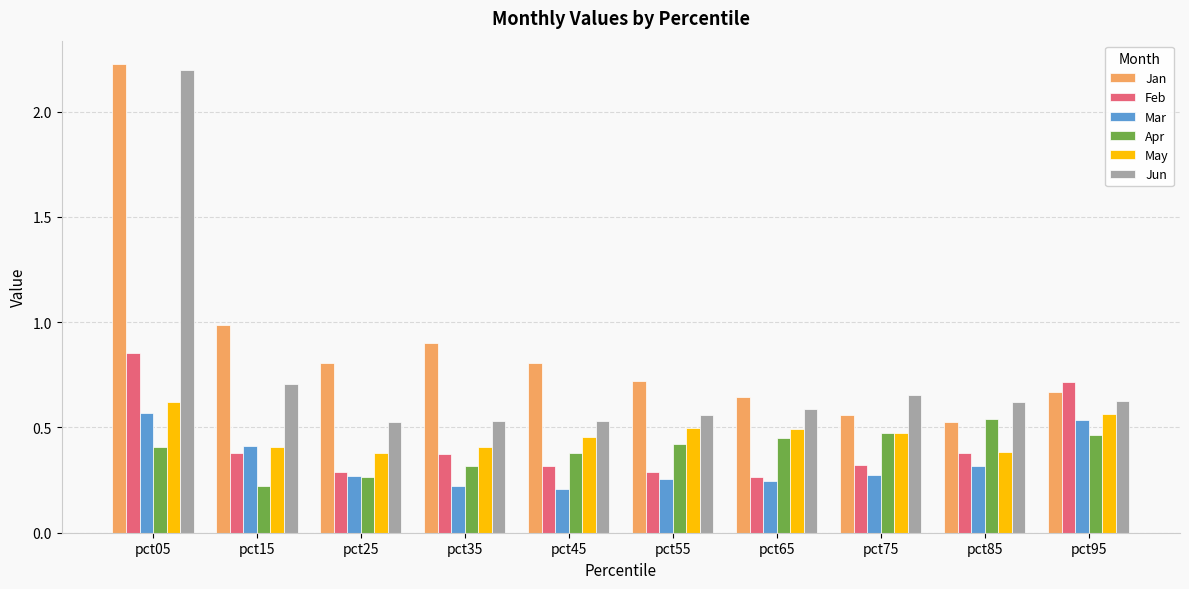

The value of Mar at pct25 is 0.5. True or false?

False